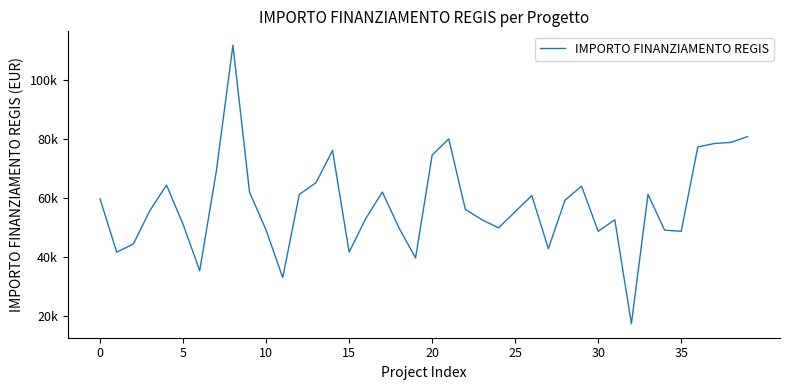

Does the chart display data point markers on the line(s)?

No